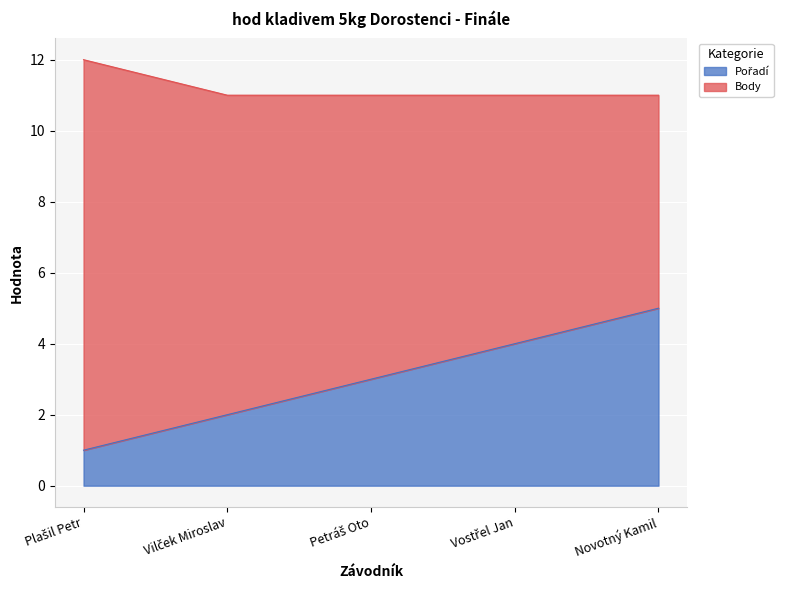

True or false: the data has more than 2 interior local peaks.

False